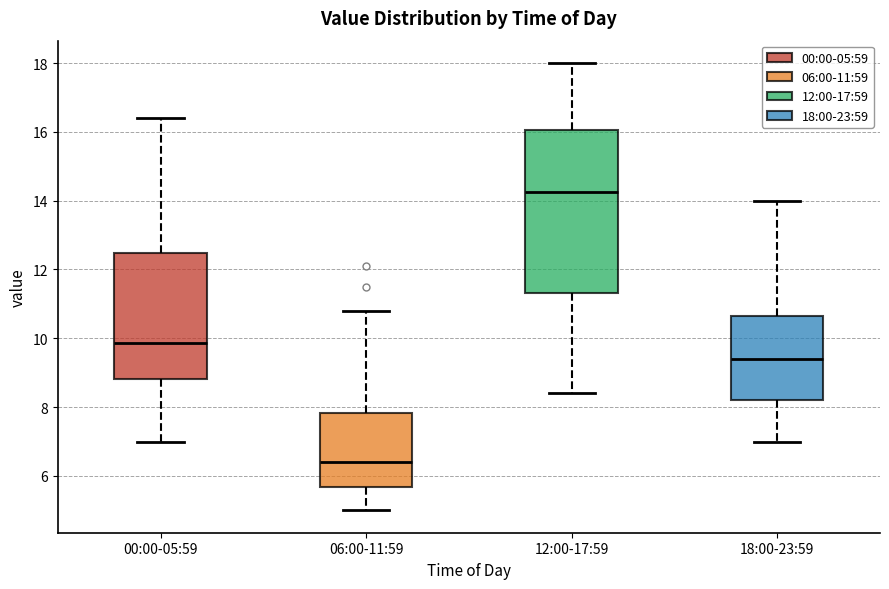

Reading left to right, read every box against the y-axis: the position of its median line, the range the box covers, and the ends of its whiskers. The values are not printed on the chart, so give them approximately, as read against the axis.

00:00-05:59: median 9.8, box 8.8 to 12.4, whiskers 7.0 to 16.4
06:00-11:59: median 6.4, box 5.6 to 7.8, whiskers 5.0 to 10.8
12:00-17:59: median 14.2, box 11.4 to 16.0, whiskers 8.4 to 18.0
18:00-23:59: median 9.4, box 8.2 to 10.6, whiskers 7.0 to 14.0